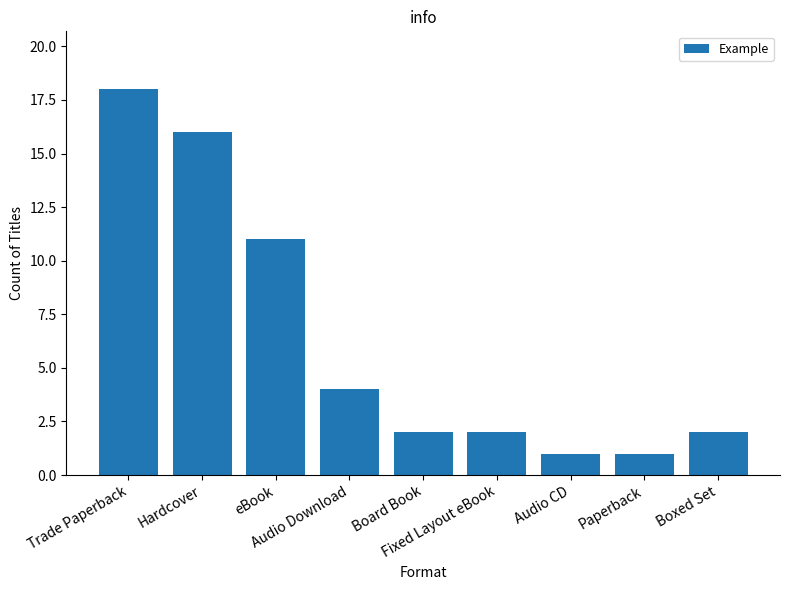

How many bars are there in total?

9